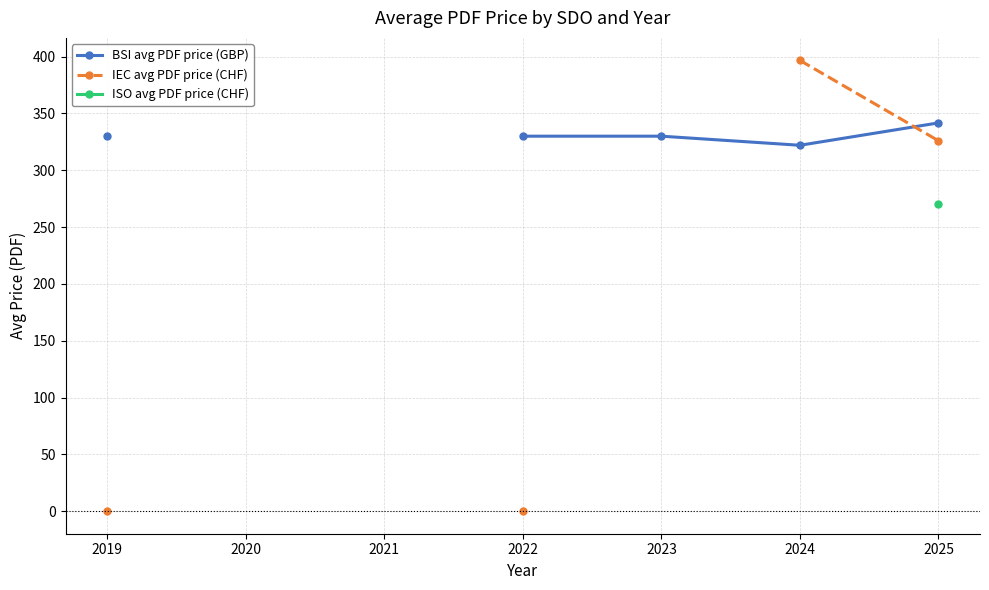

What is the greatest value displayed?

396.7